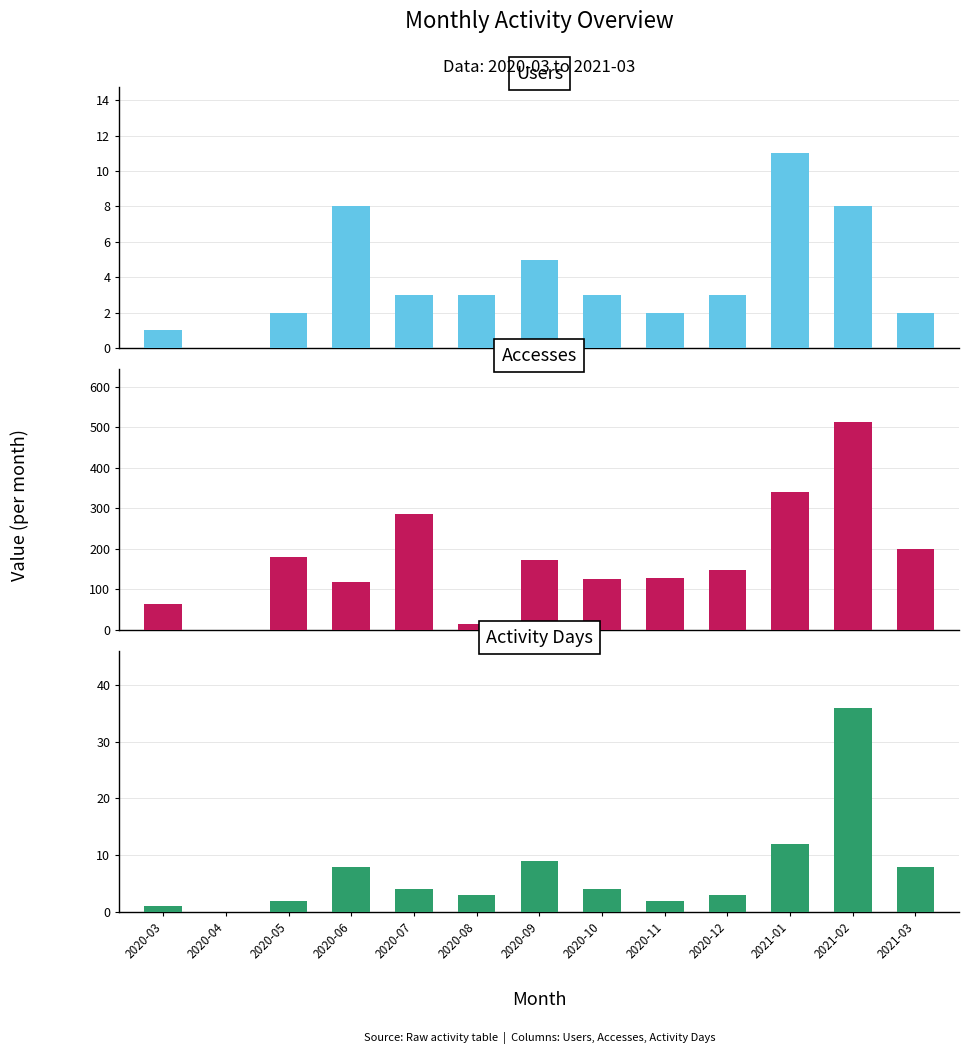

At how many categories does at least one series exceed 22?

11